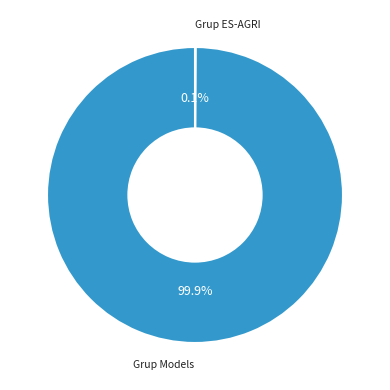

Does any single category account for the majority?

Yes